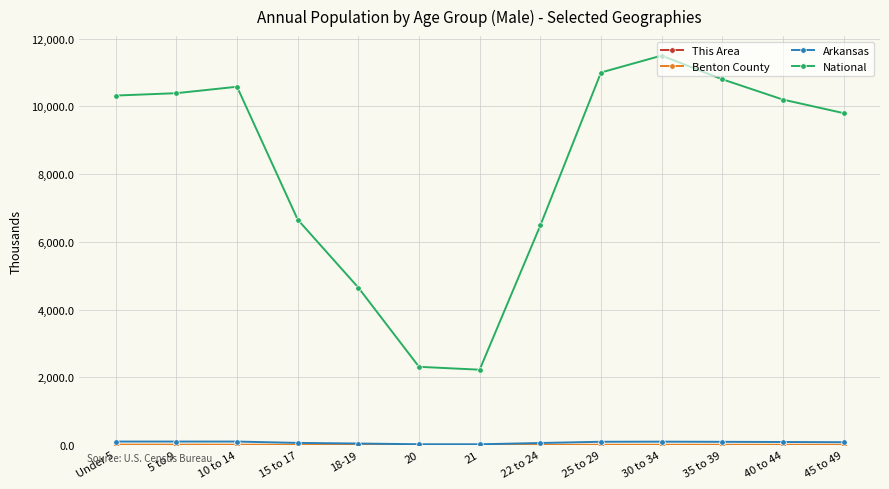

At how many categories does at least one series exceed 2621?

11